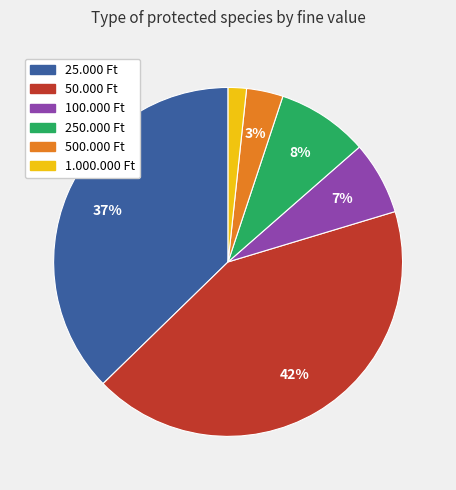

Combined, do 1.000.000 Ft and 100.000 Ft account for over 50%?

No